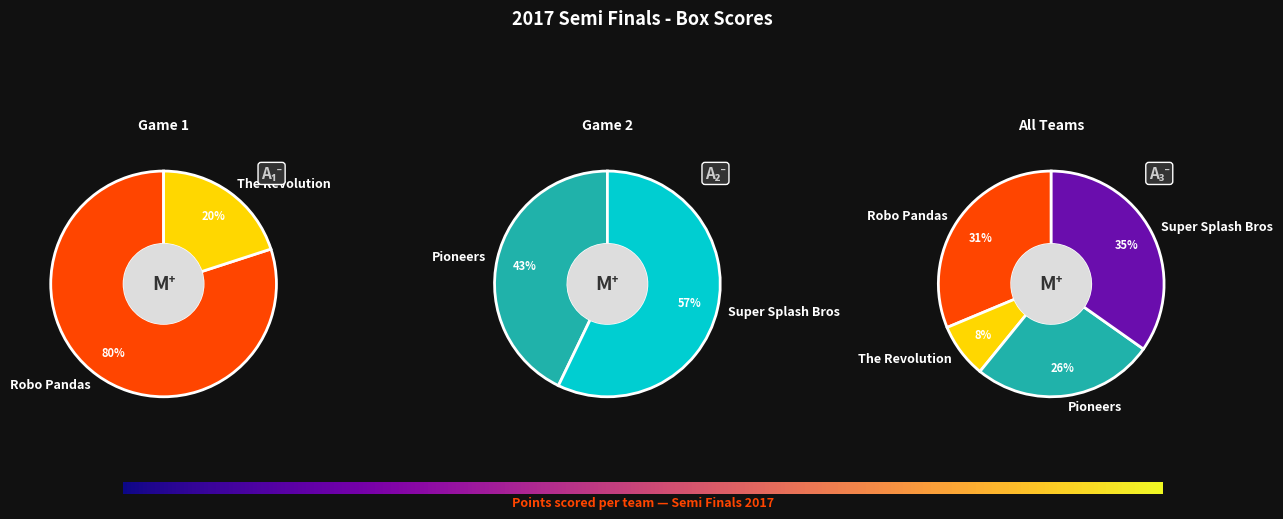

Is the sum of Pioneers and Super Splash Bros greater than half?

Yes